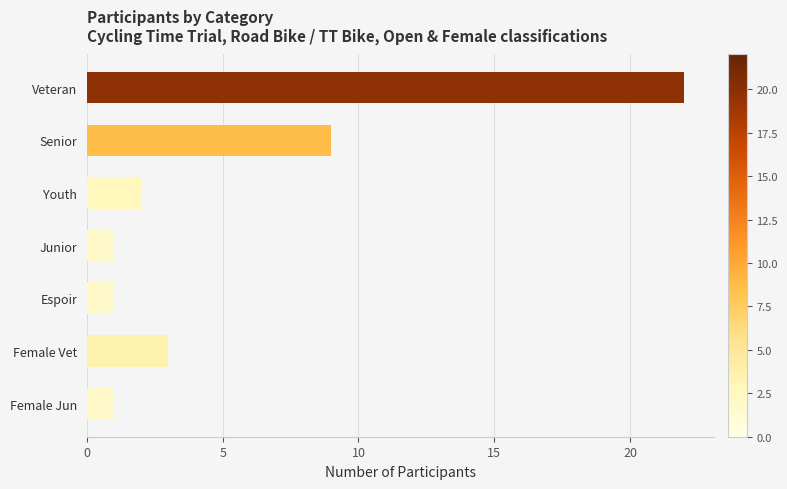

At which category does the chart reach its peak across all series?

Veteran